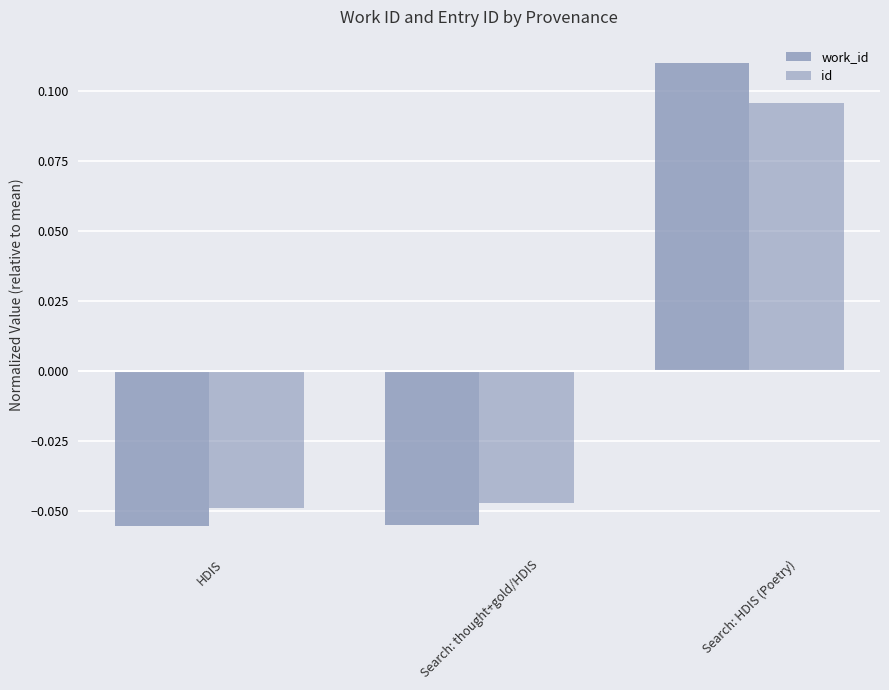

What is the label of the 3rd bar from the left?

Search: HDIS (Poetry)